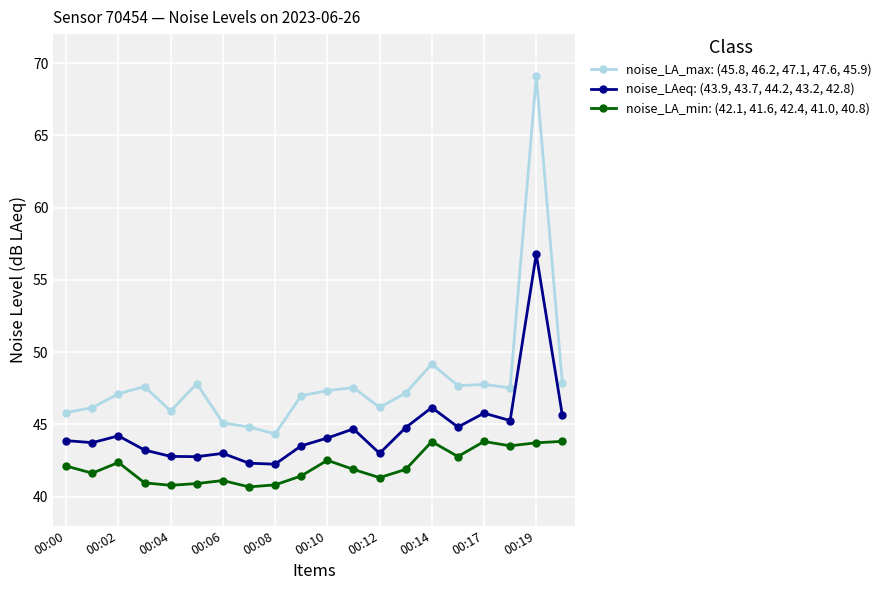

What is the value of the noise_LAeq: (43.9, 43.7, 44.2, 43.2, 42.8) point at the 20th from the left?

45.6